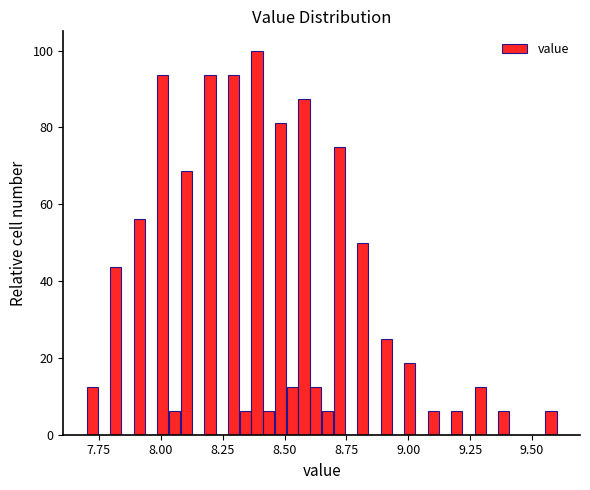

Read against the x-axis, roughly where is the centre of the tallest bar?

8.40